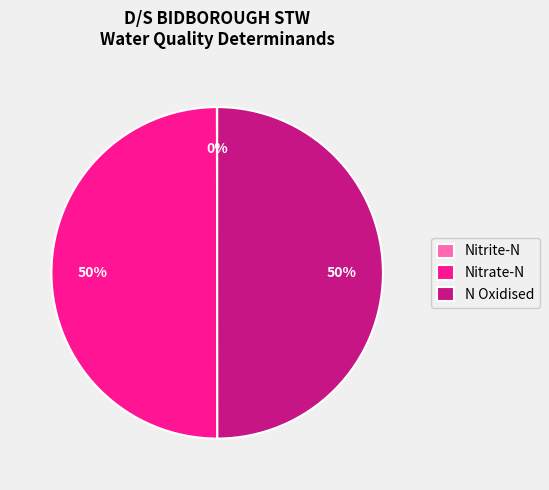

To the nearest percent, what is the average slice percentage?

33%